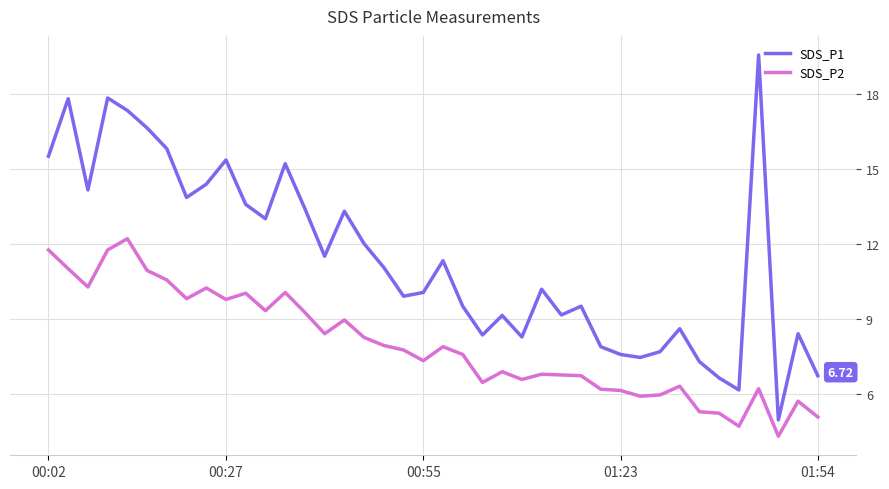

How many interior local valleys does the SDS_P1 series have?

11